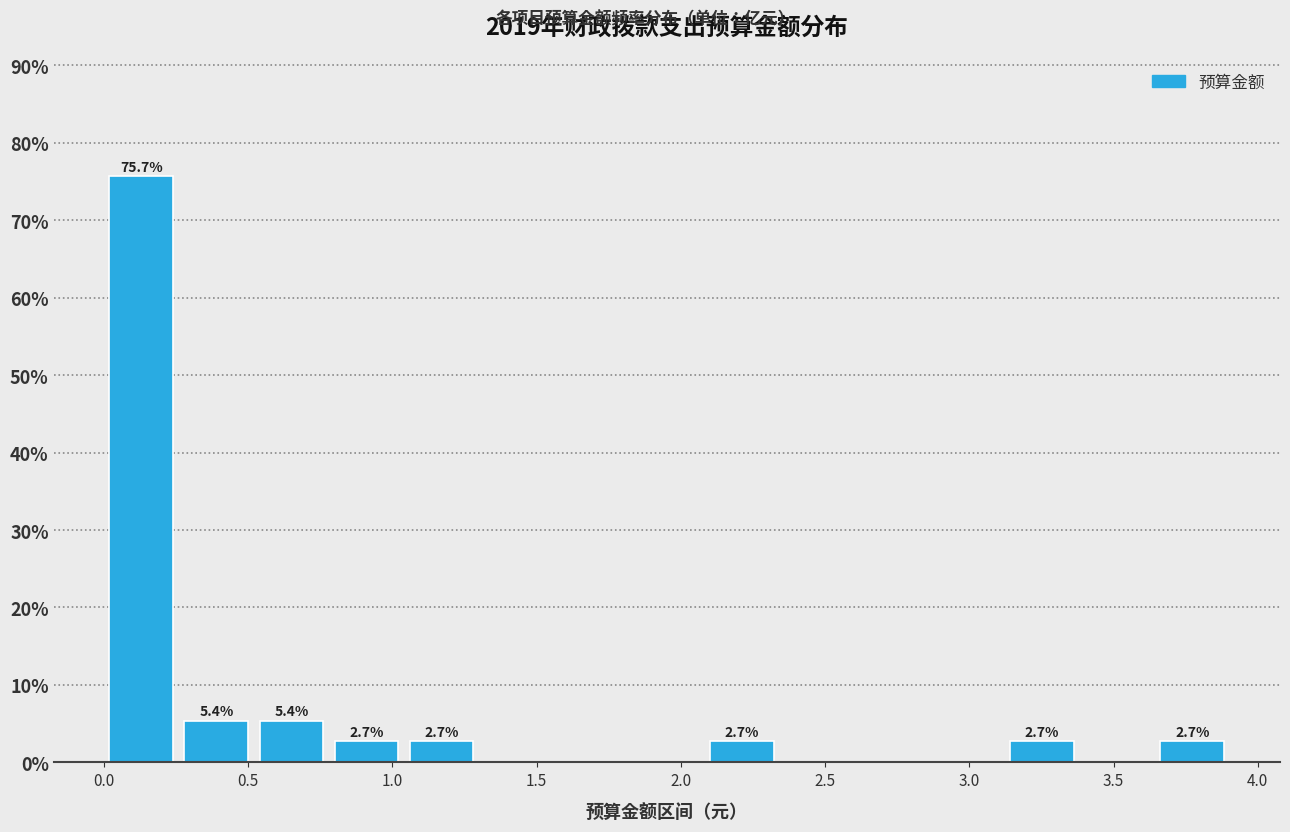

Which range on the x-axis has the tallest bar?

0.00 to 0.25